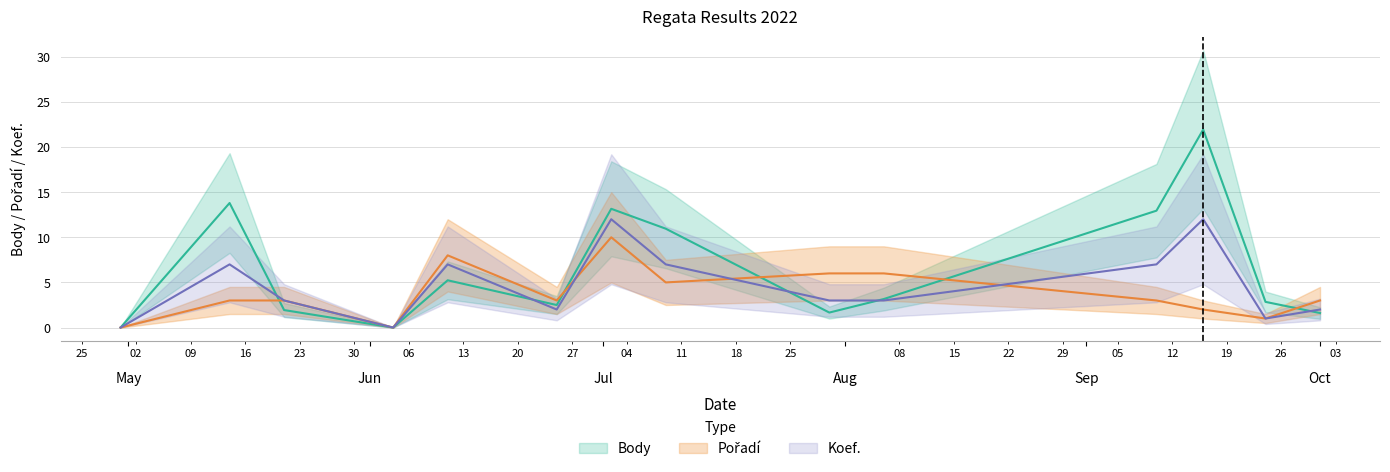

Which category has the highest value in the Pořadí series?

2022-07-02